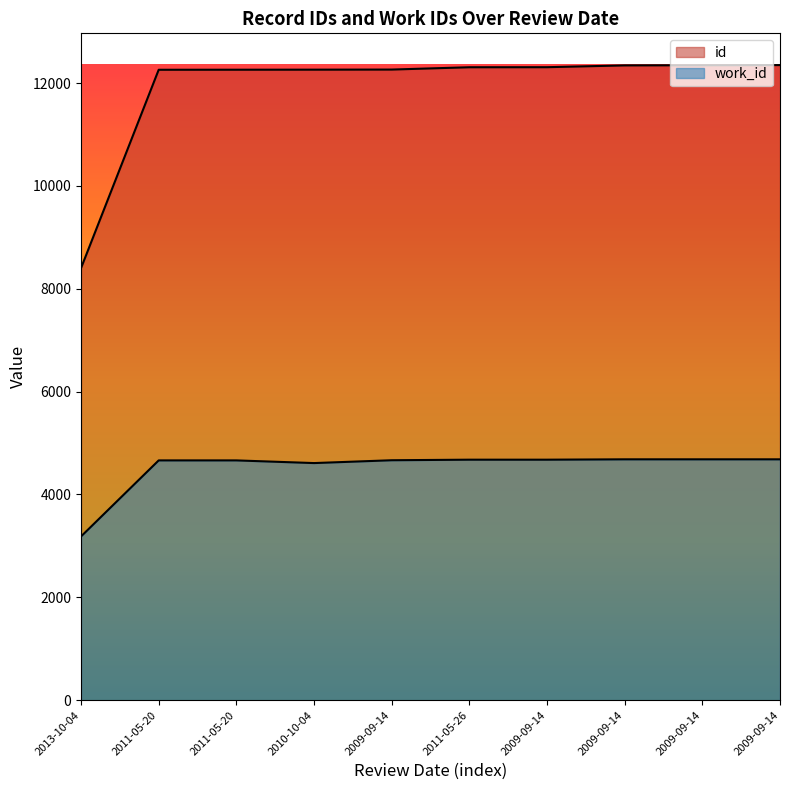

What is the difference between the work_id values at 2009-09-14 and 2011-05-20?

21